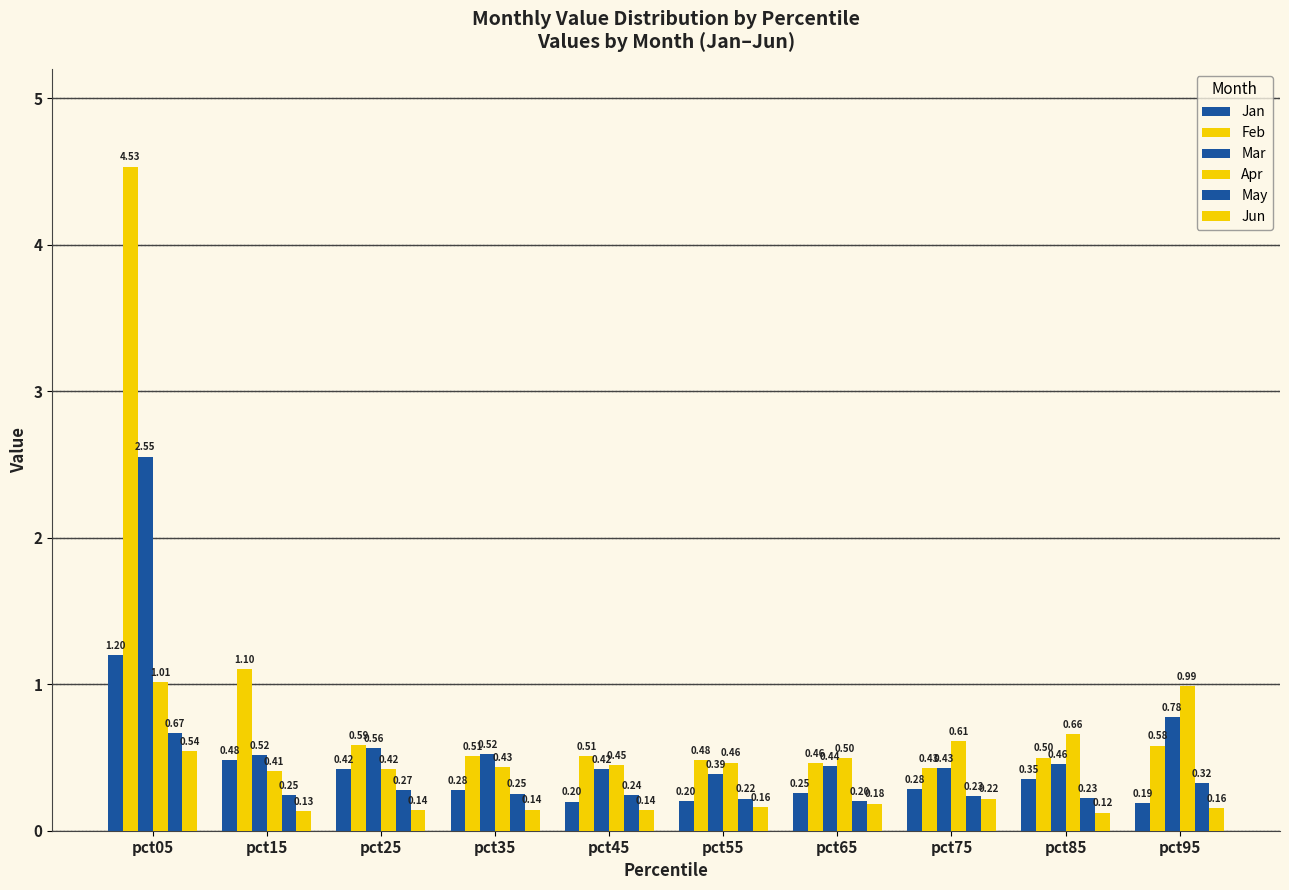

Count the number of categories in the chart.

10